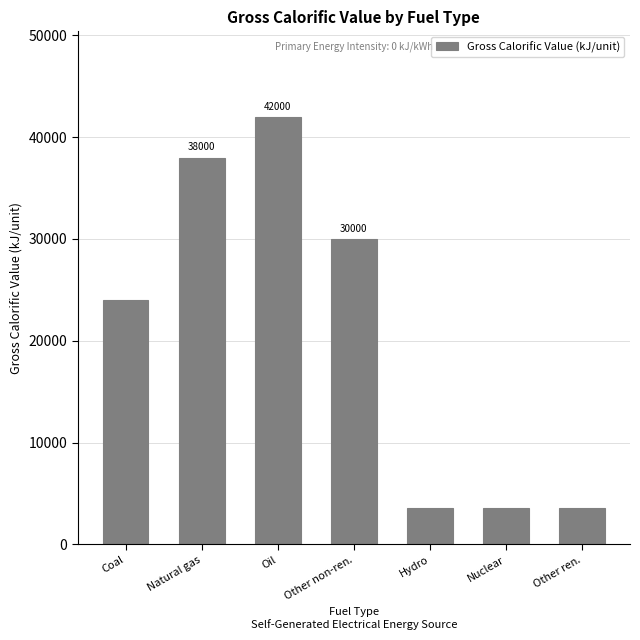

Reading left to right, list all the values displayed in this chart.

Coal=24000	Natural gas=38000	Oil=42000	Other non-ren.=30000	Hydro=3600	Nuclear=3600	Other ren.=3600